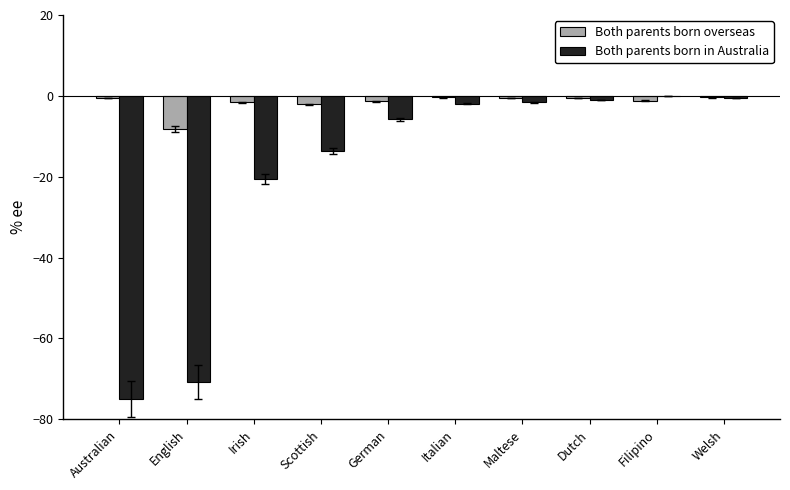

The Both parents born in Australia series shows -13.7 at Scottish. True or false?

True